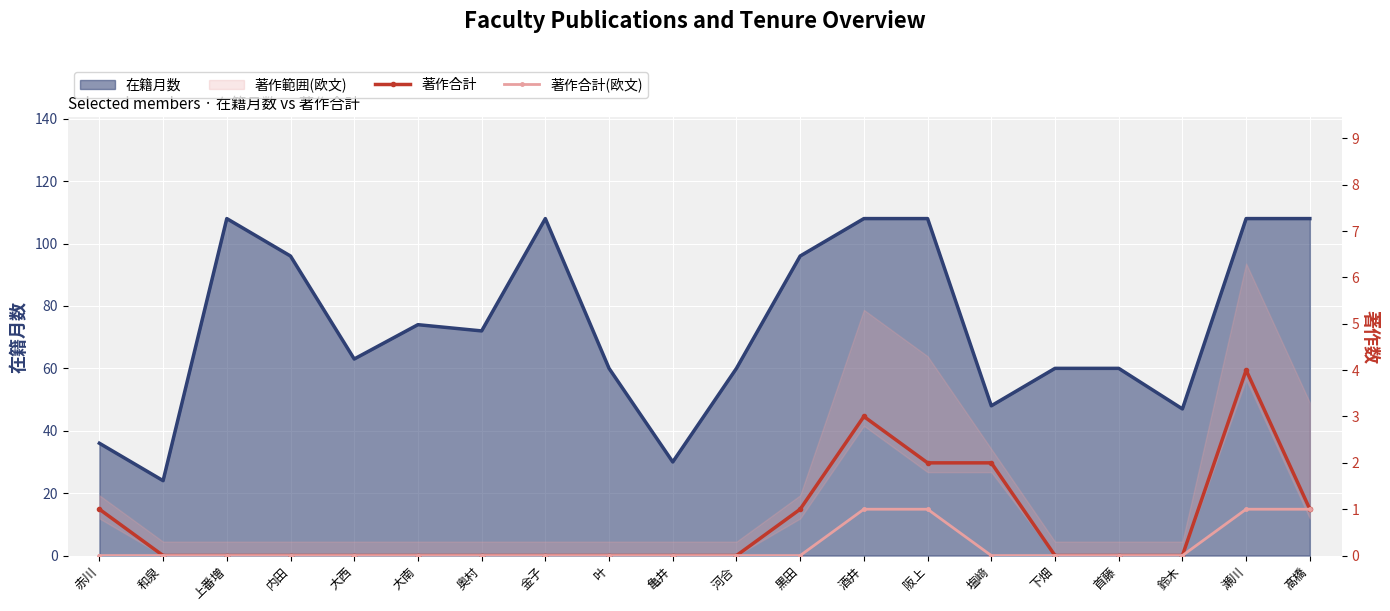

What is the label of the 9th point from the left?

叶